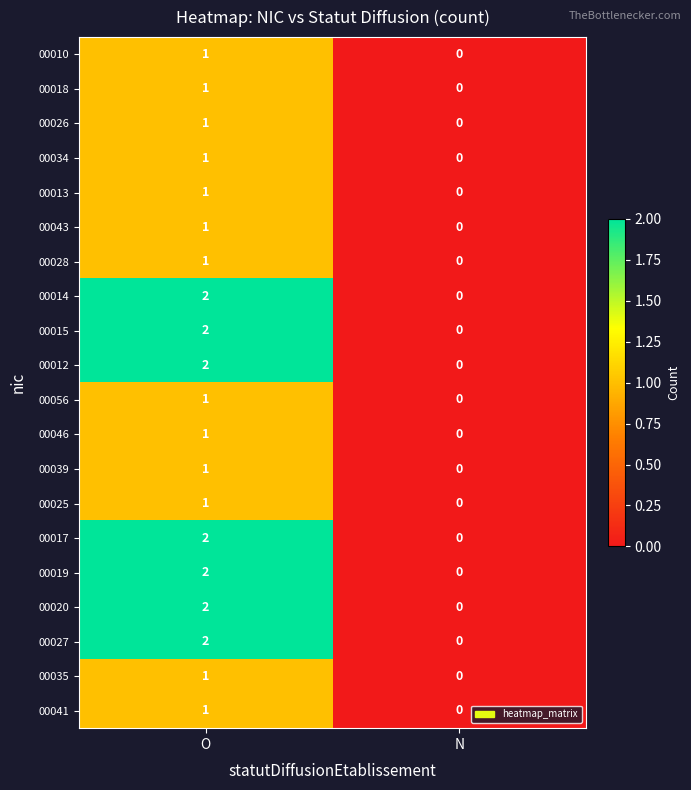

What is the spread (max minus min) of values at O?

1